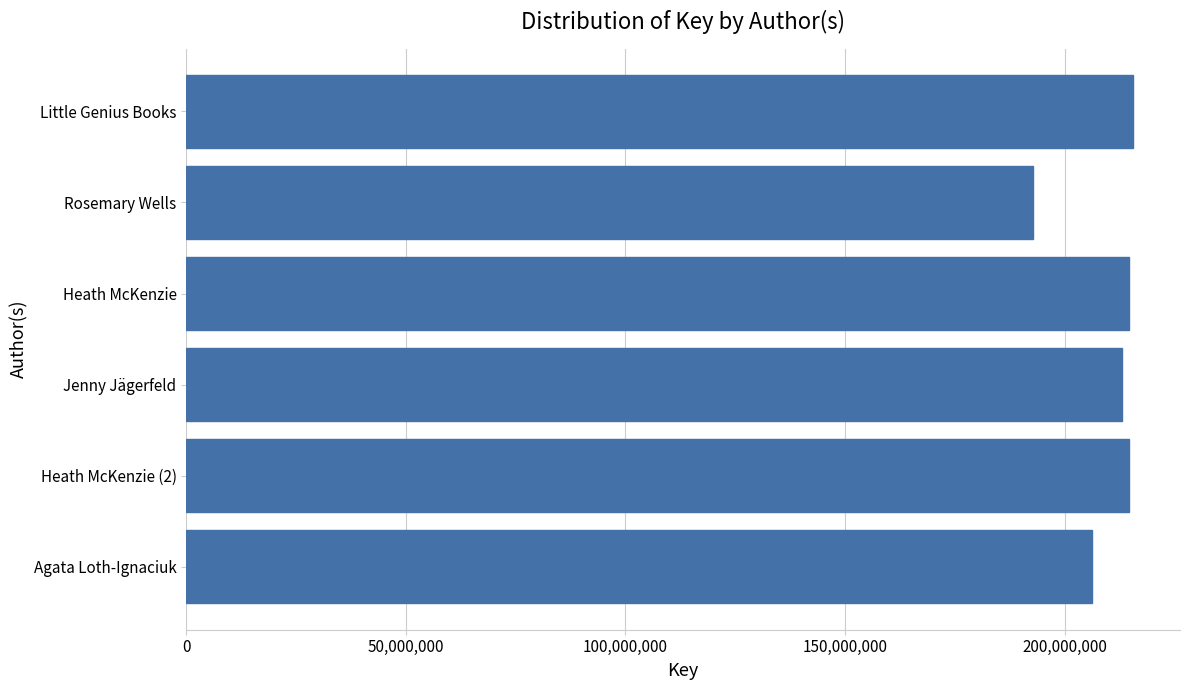

What is the difference between the second highest and second lowest values?

8484925